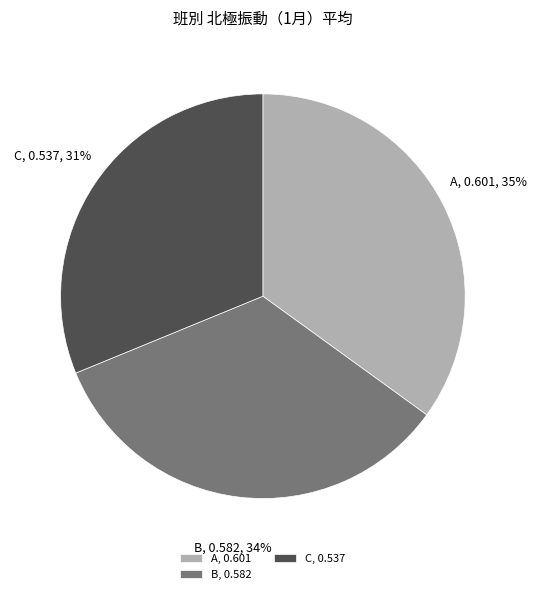

Which has a higher value, C or A?

A